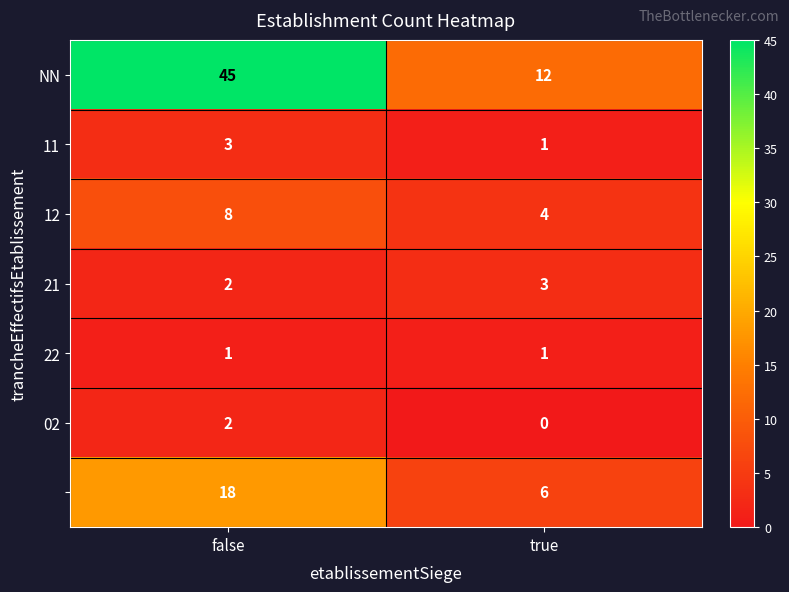

Which category has the highest value across all series?

false